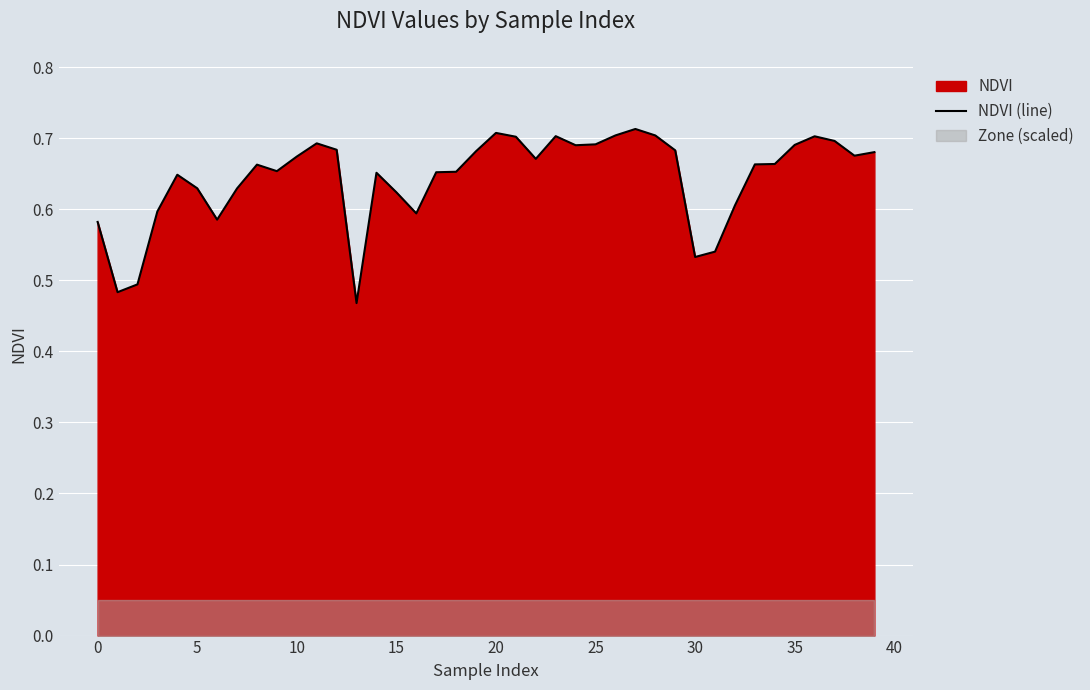

Which category has the lowest value across all series?

13